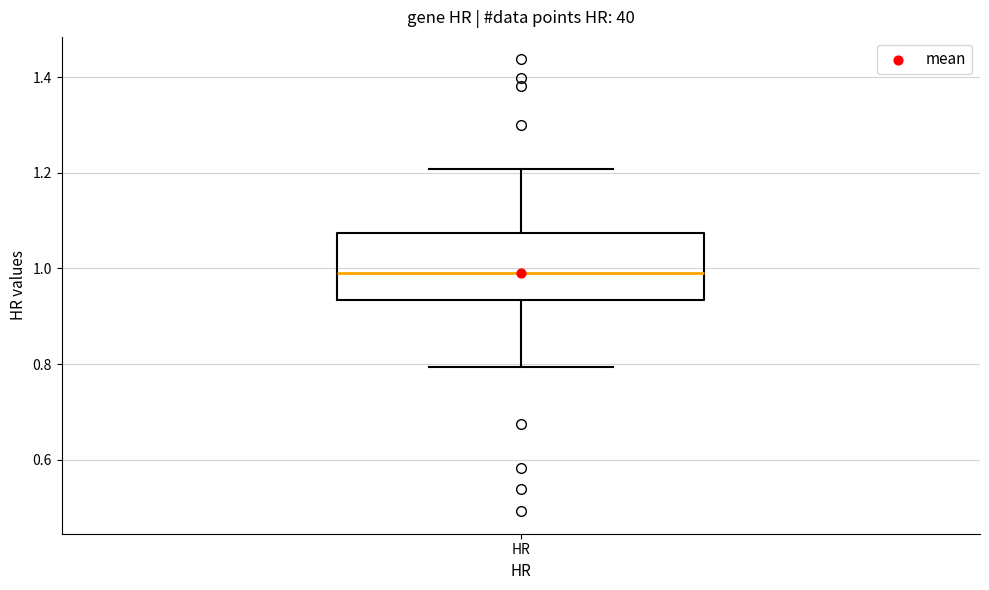

Where is the upper edge of the box for HR on the y-axis? The values are not printed on the chart, so give them approximately, as read against the axis.

1.08